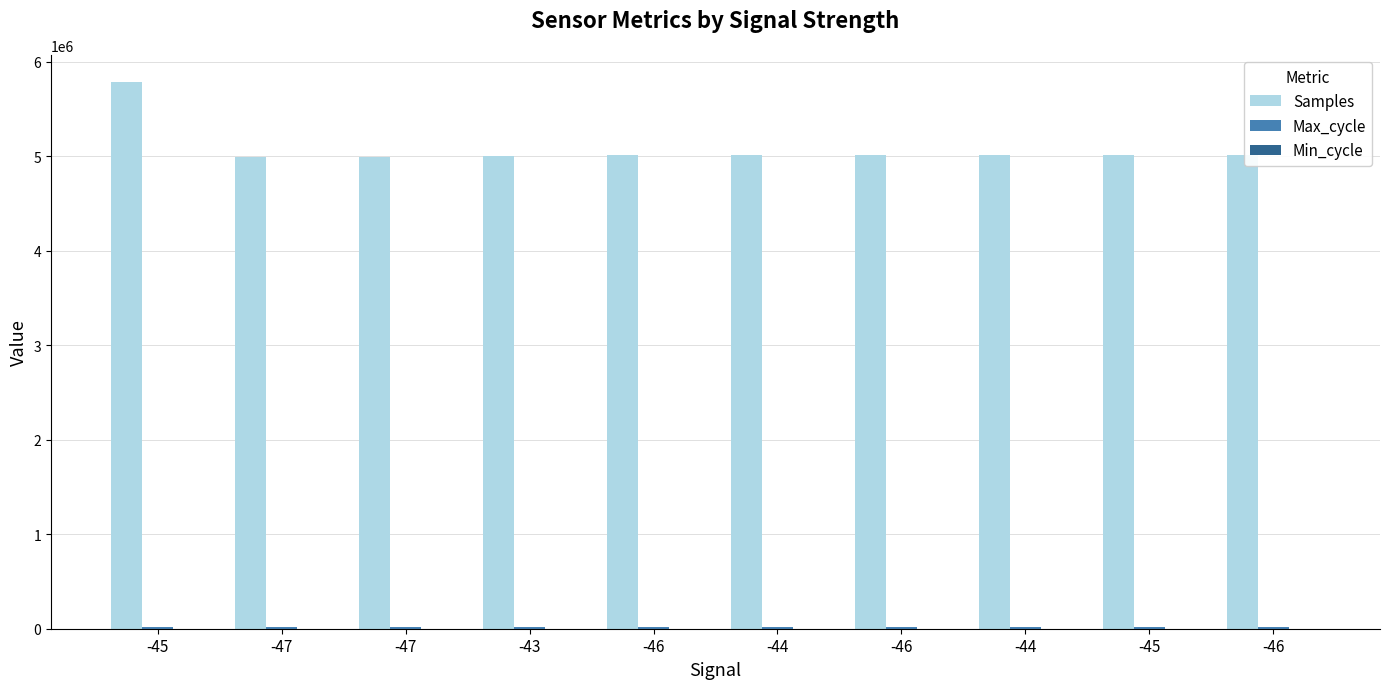

True or false: Samples has a value of 5011887 at -44.

True